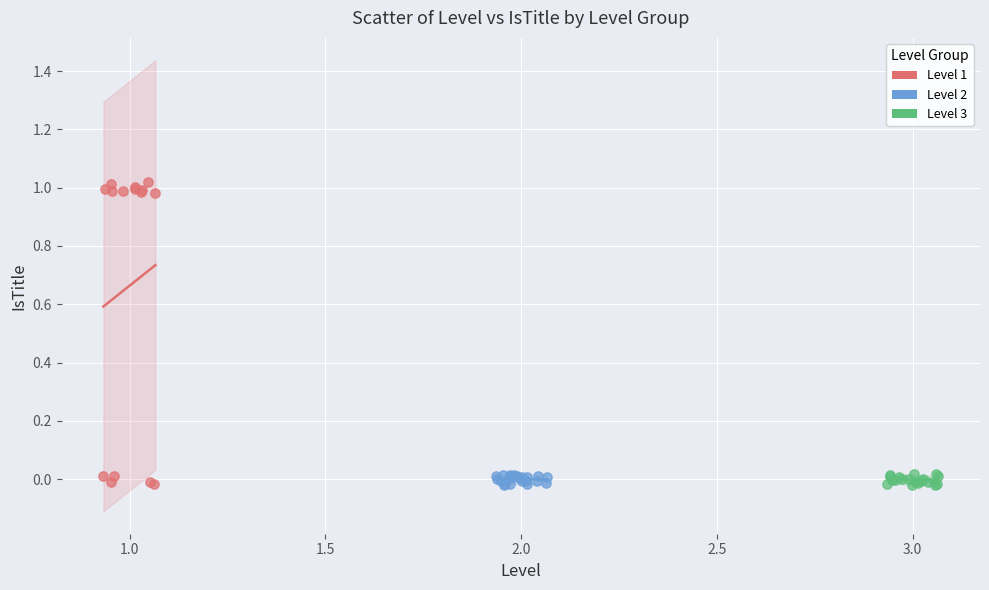

Which series has the largest Y range (max minus min)?

Level 1